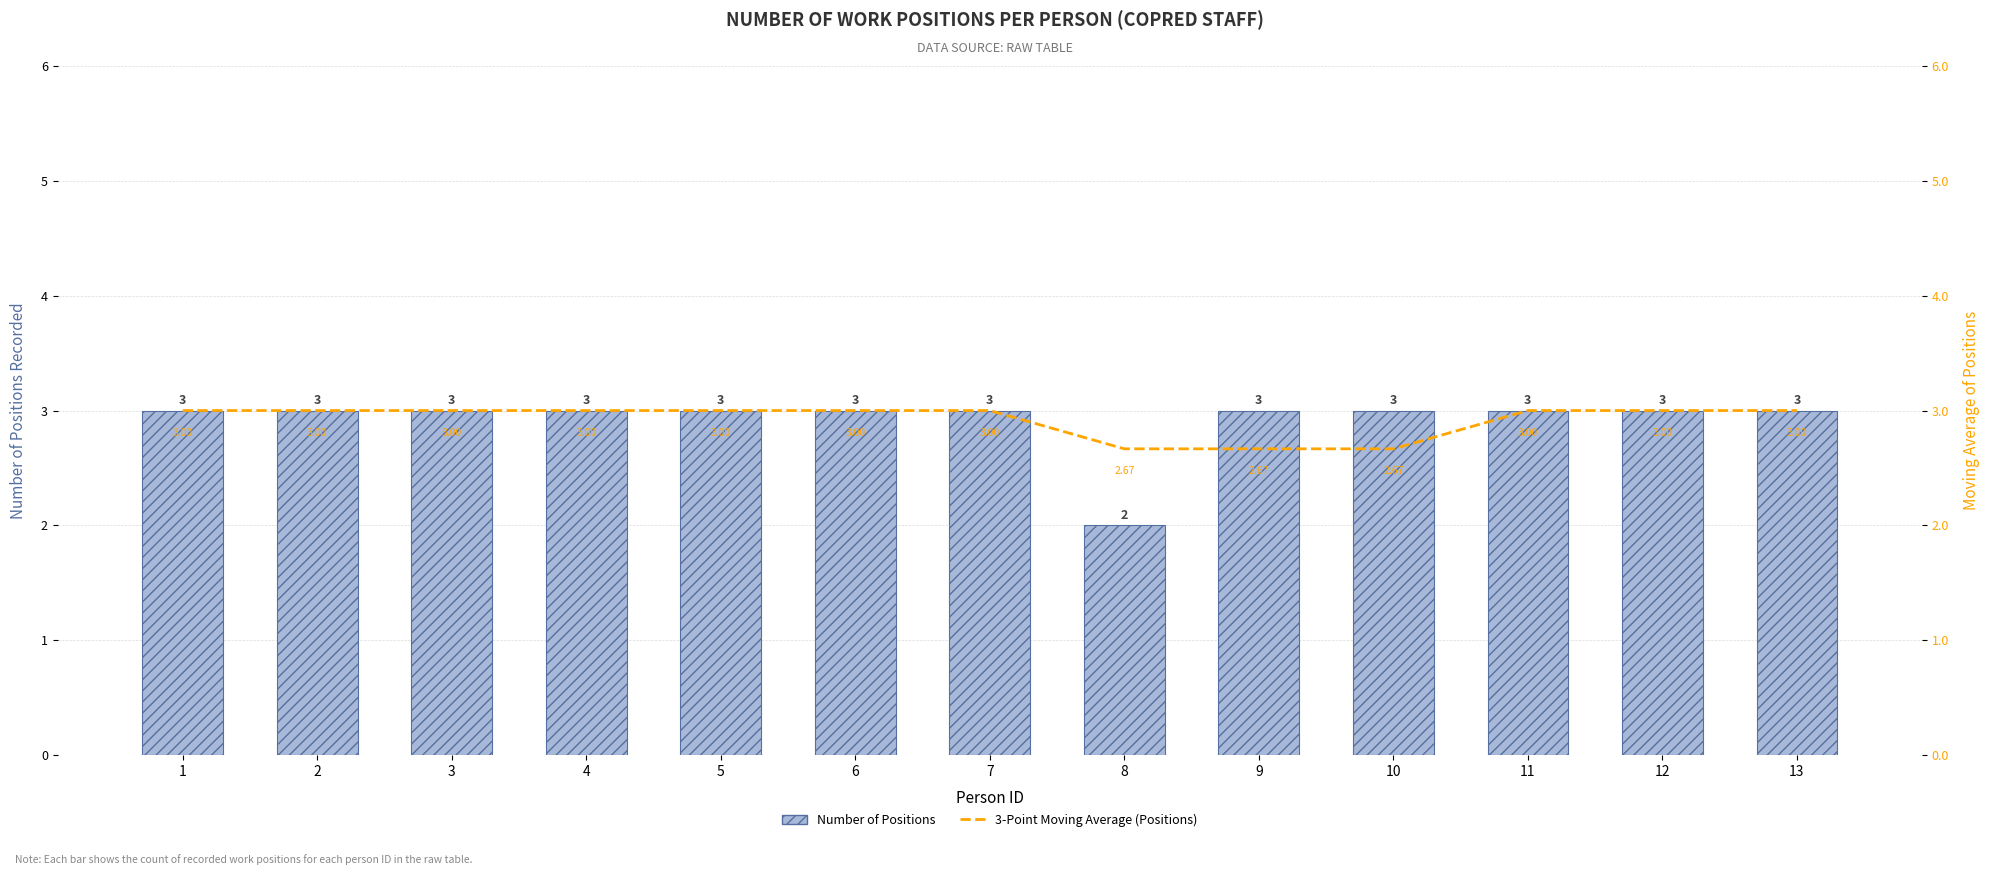

True or false: 3-Point Moving Average (Positions) has a value of 0.6 at 9.

False